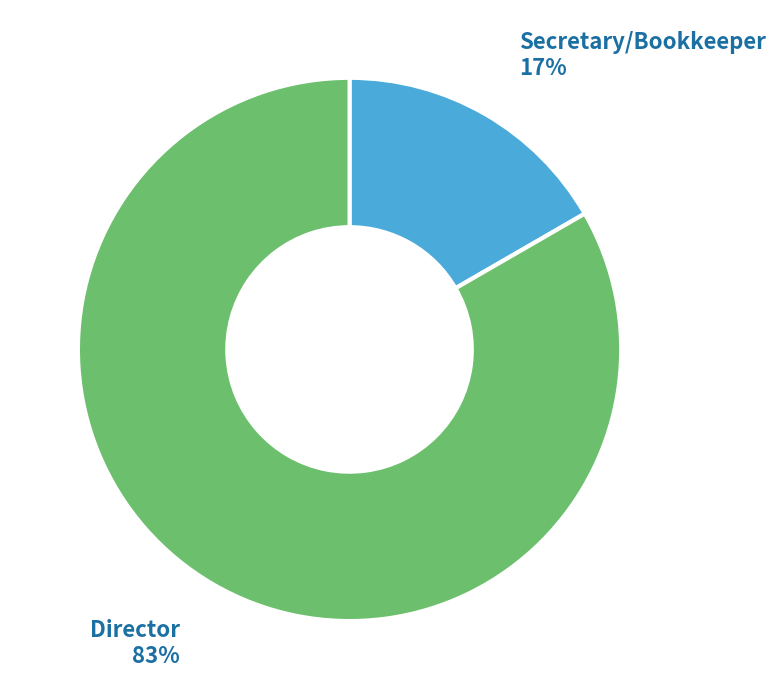

To the nearest percent, what is the average slice percentage?

50%